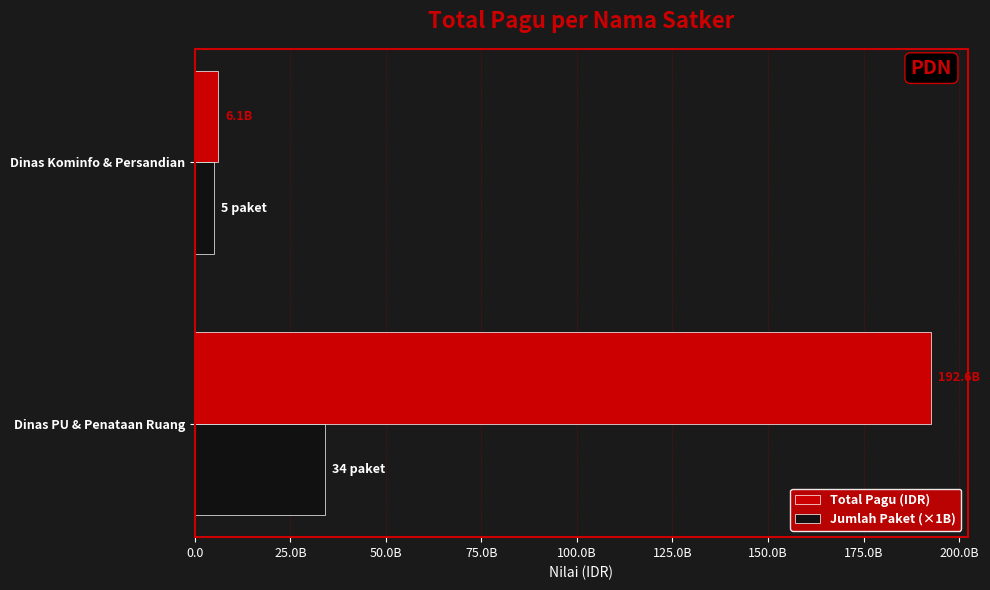

What are all the series names shown in the legend?

Total Pagu (IDR), Jumlah Paket (×1B)